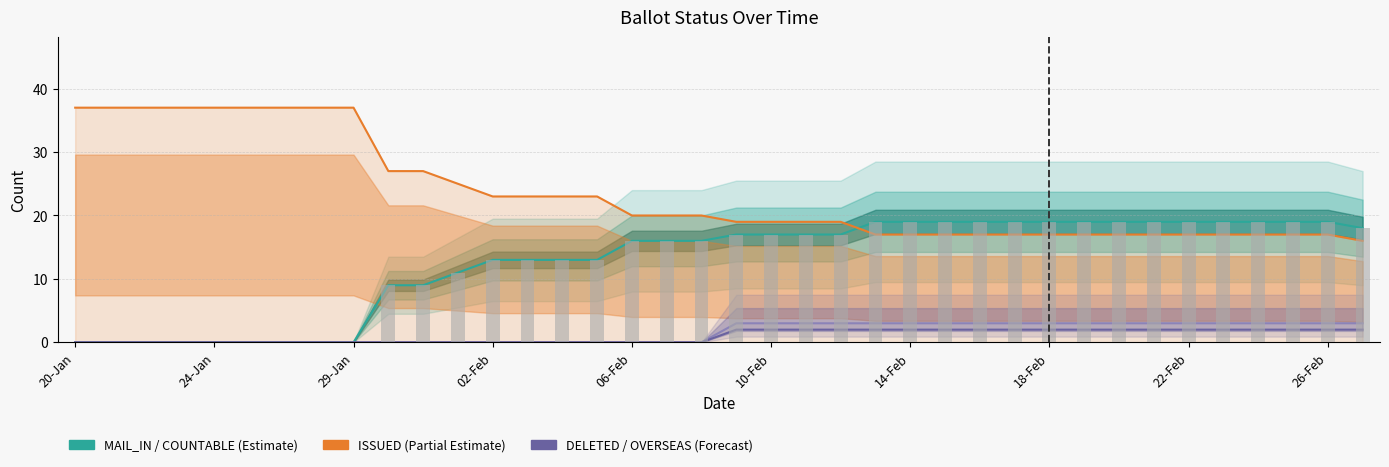

What is the difference between the highest and lowest values at 11?

25